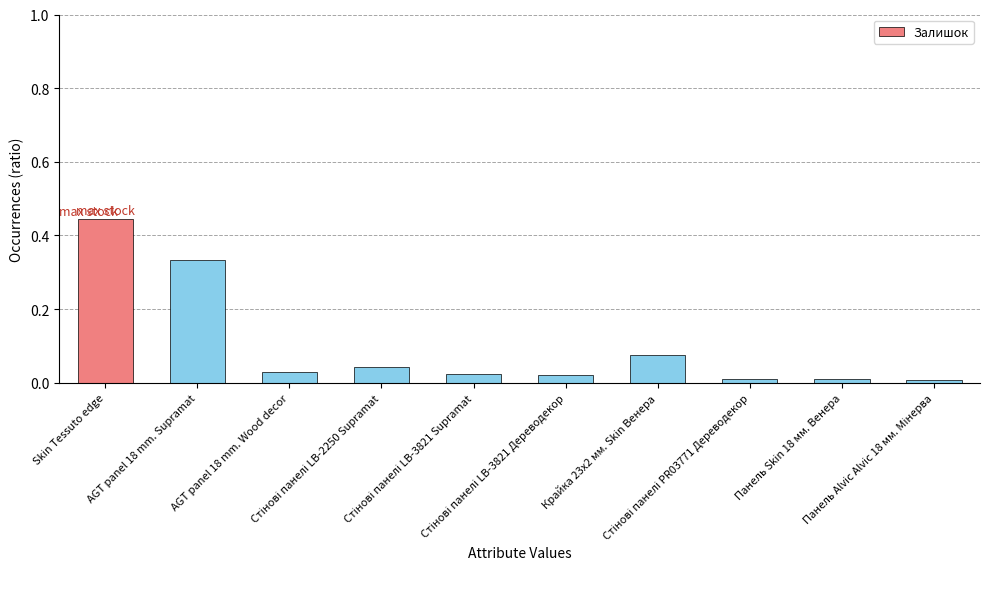

How many bars are there in total?

10